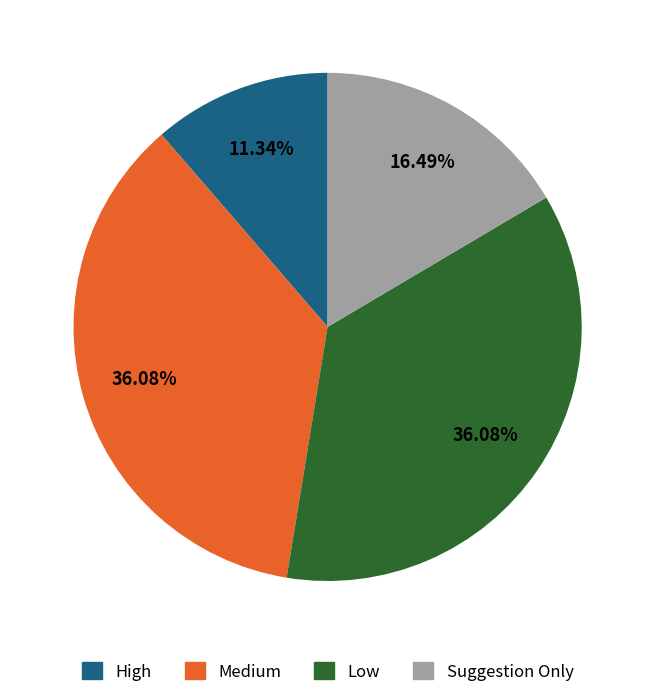

What is the smallest slice in the pie chart?

High